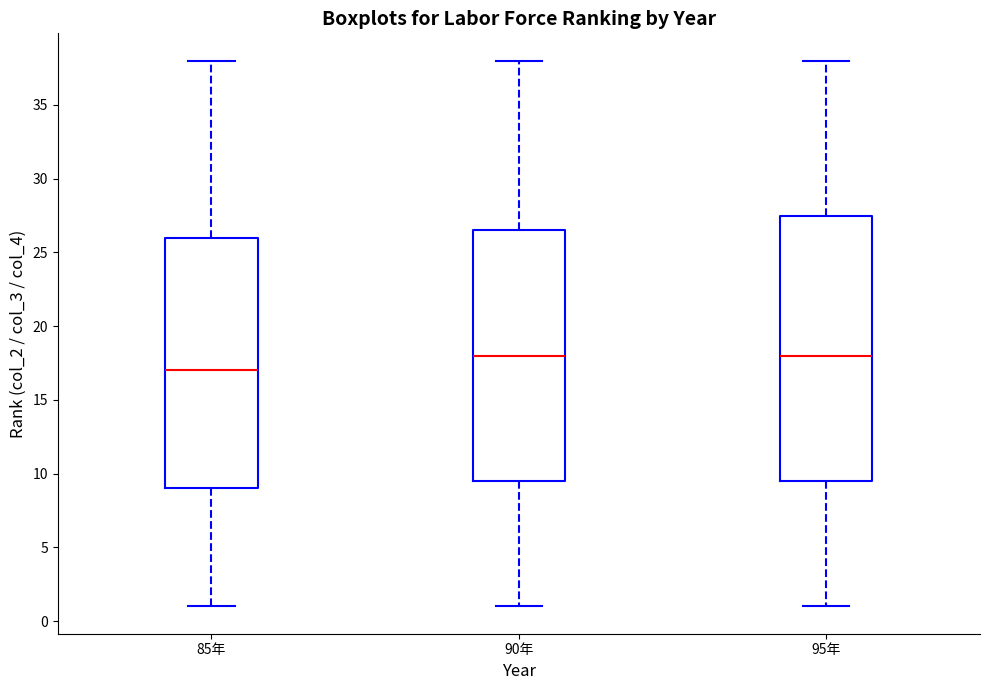

Reading left to right, read every box against the y-axis: the position of its median line, the range the box covers, and the ends of its whiskers. The values are not printed on the chart, so give them approximately, as read against the axis.

85年: median 17.0, box 9.0 to 26.0, whiskers 1.0 to 38.0
90年: median 18.0, box 9.5 to 26.5, whiskers 1.0 to 38.0
95年: median 18.0, box 9.5 to 27.5, whiskers 1.0 to 38.0